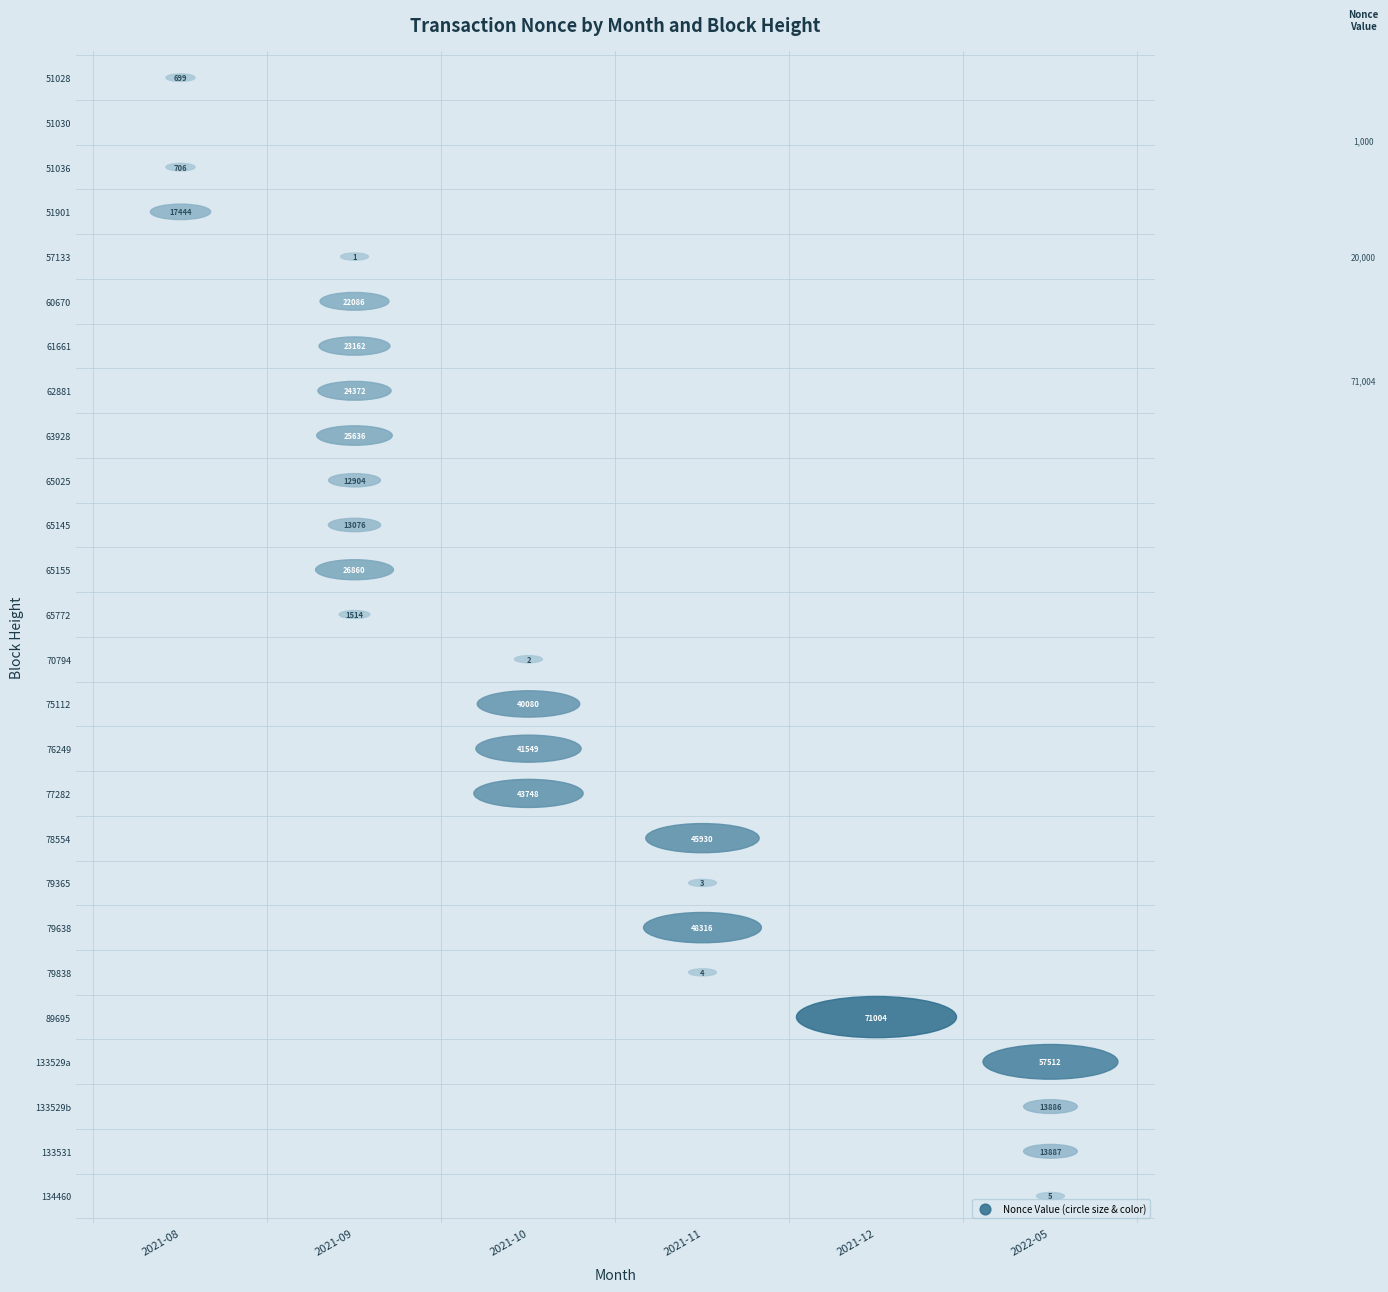

What is the difference between the highest and lowest values at 51028?

699